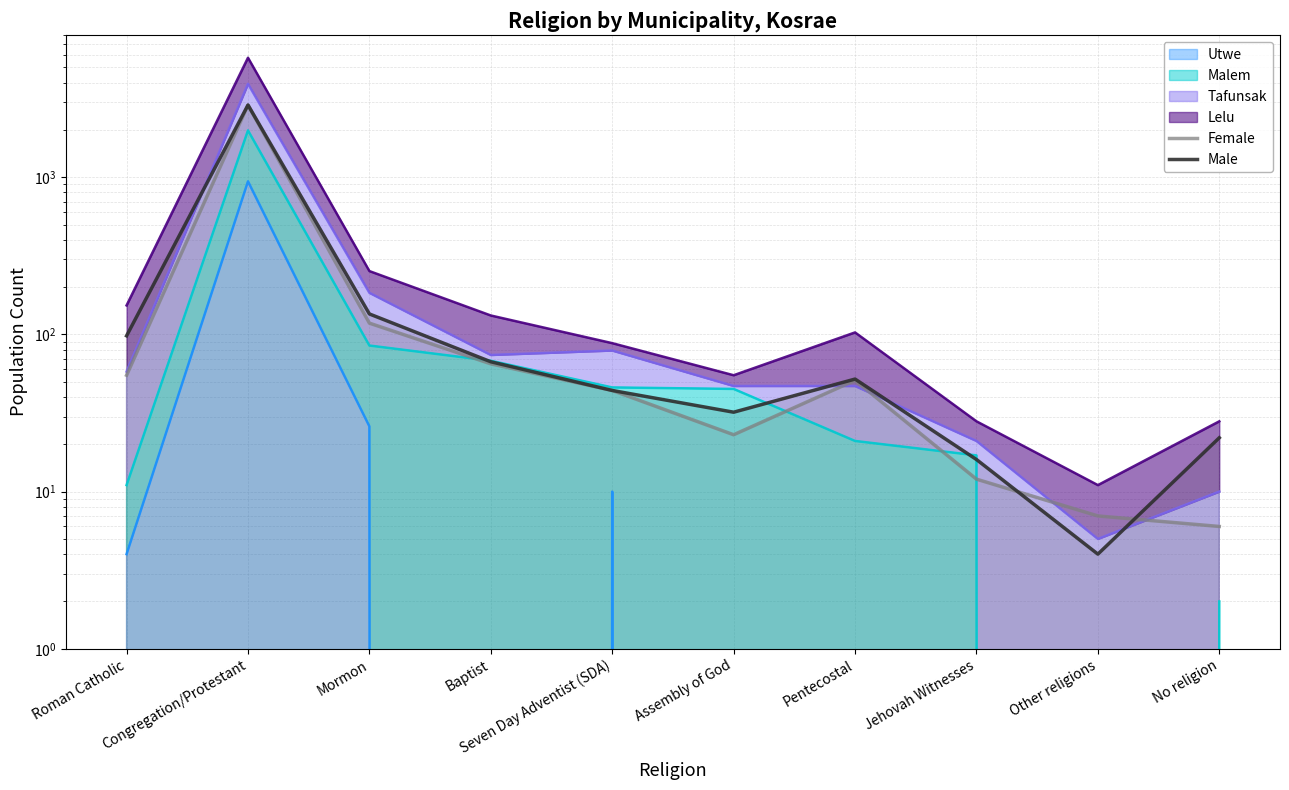

What is the difference between the maximum and minimum values in the Male series?

2877